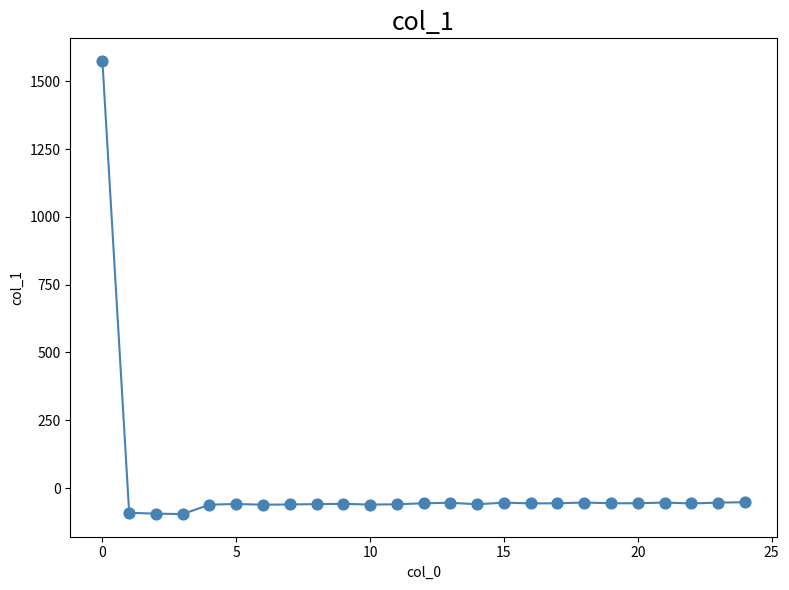

What is the greatest value displayed?

1574.6